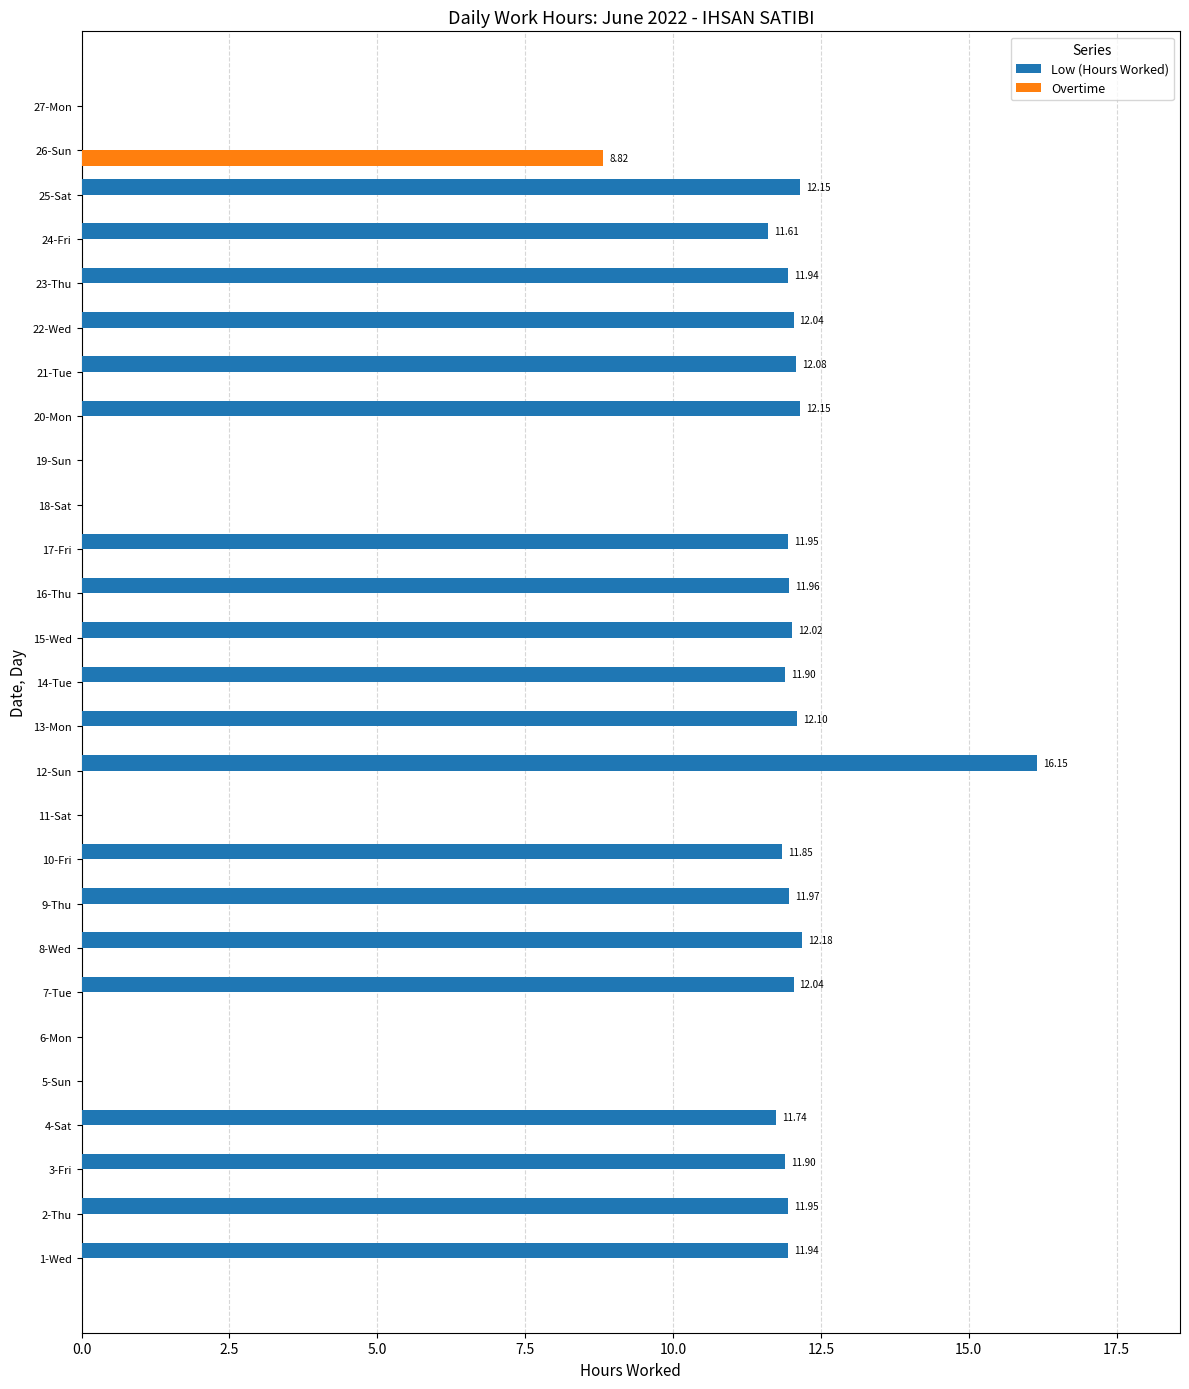

What is the sum of all Overtime values?

8.8